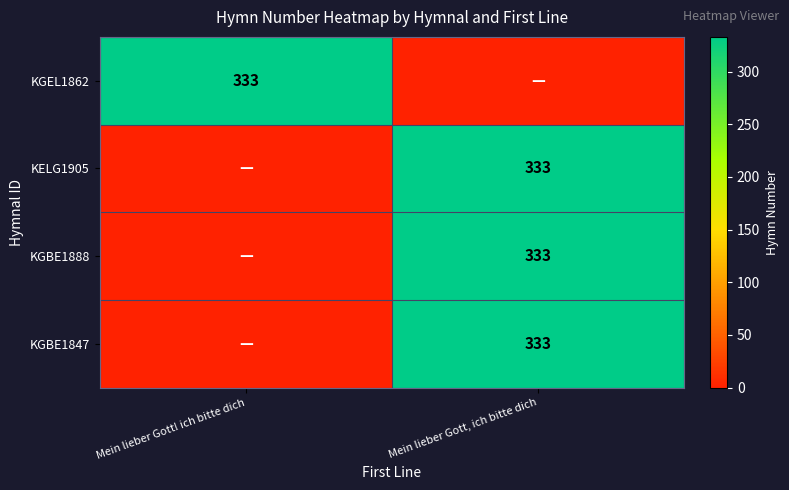

The KGBE1847 series shows 333 at Mein lieber Gott, ich bitte dich. True or false?

True